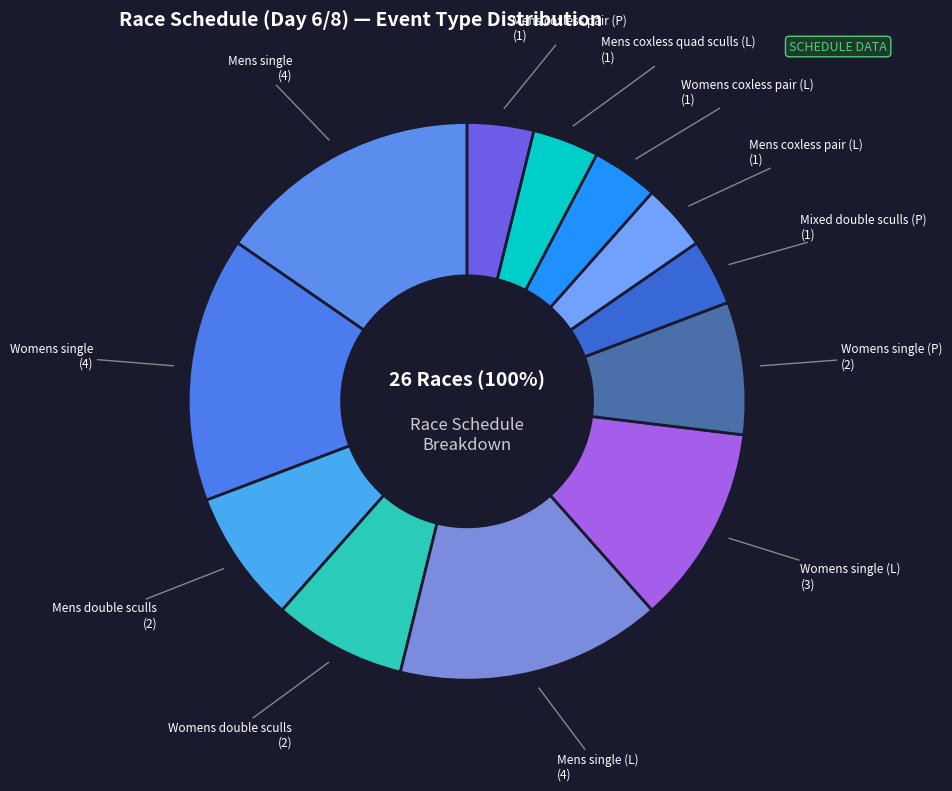

True or false: 8 accounts for 1% of the total.

False